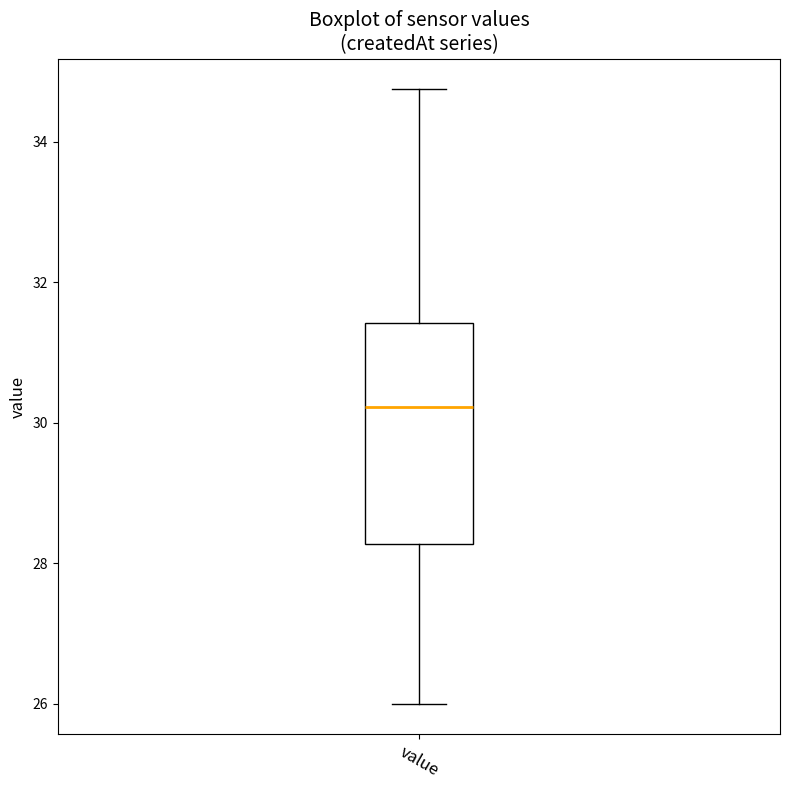

Where does the lower whisker of the box for value end on the y-axis? The values are not printed on the chart, so give them approximately, as read against the axis.

26.0